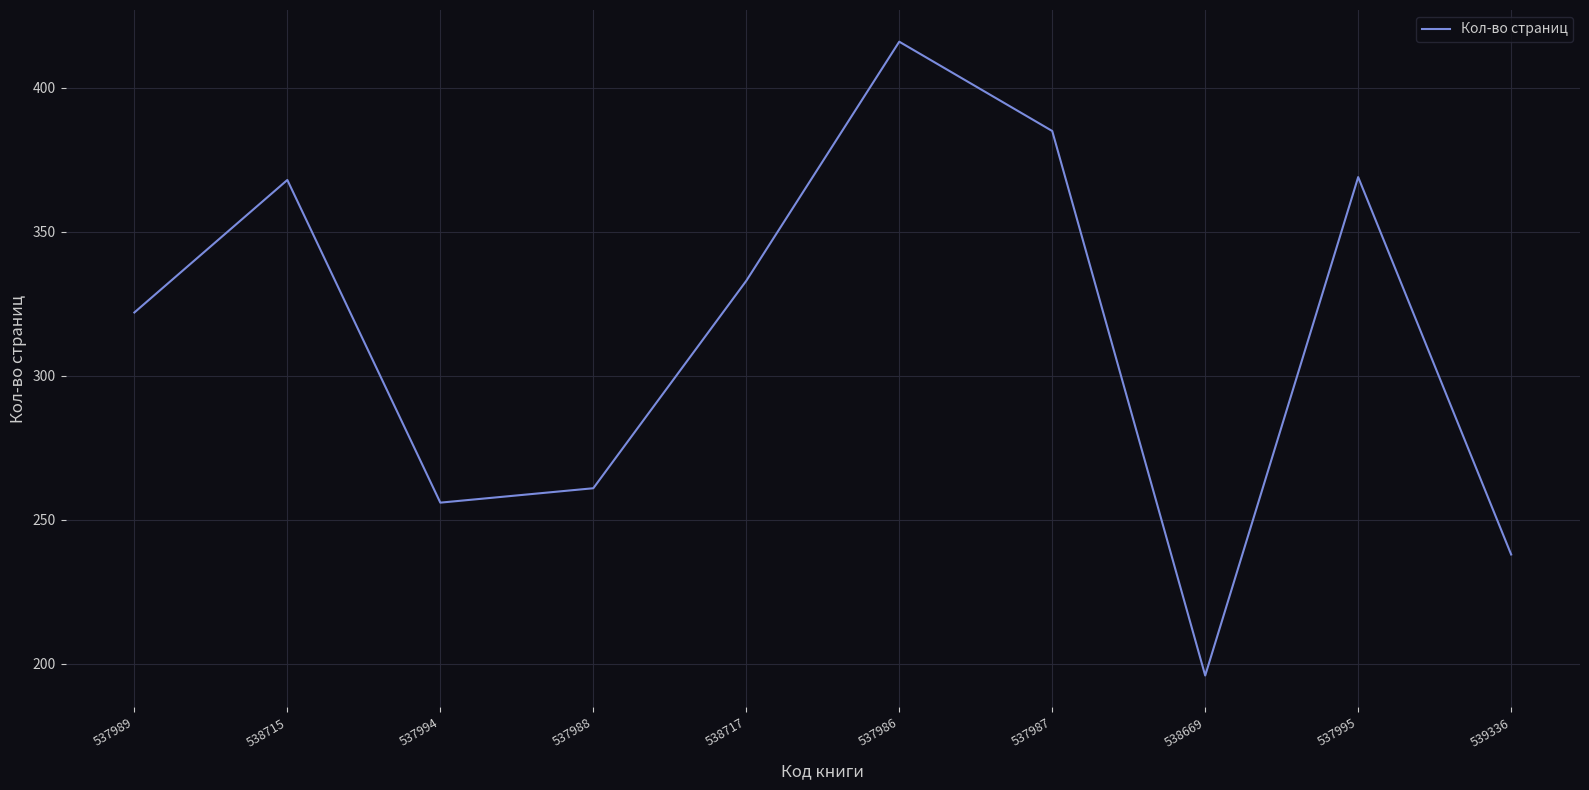

Reading left to right, list all the values displayed in this chart.

322	368	256	261	333	416	385	196	369	238